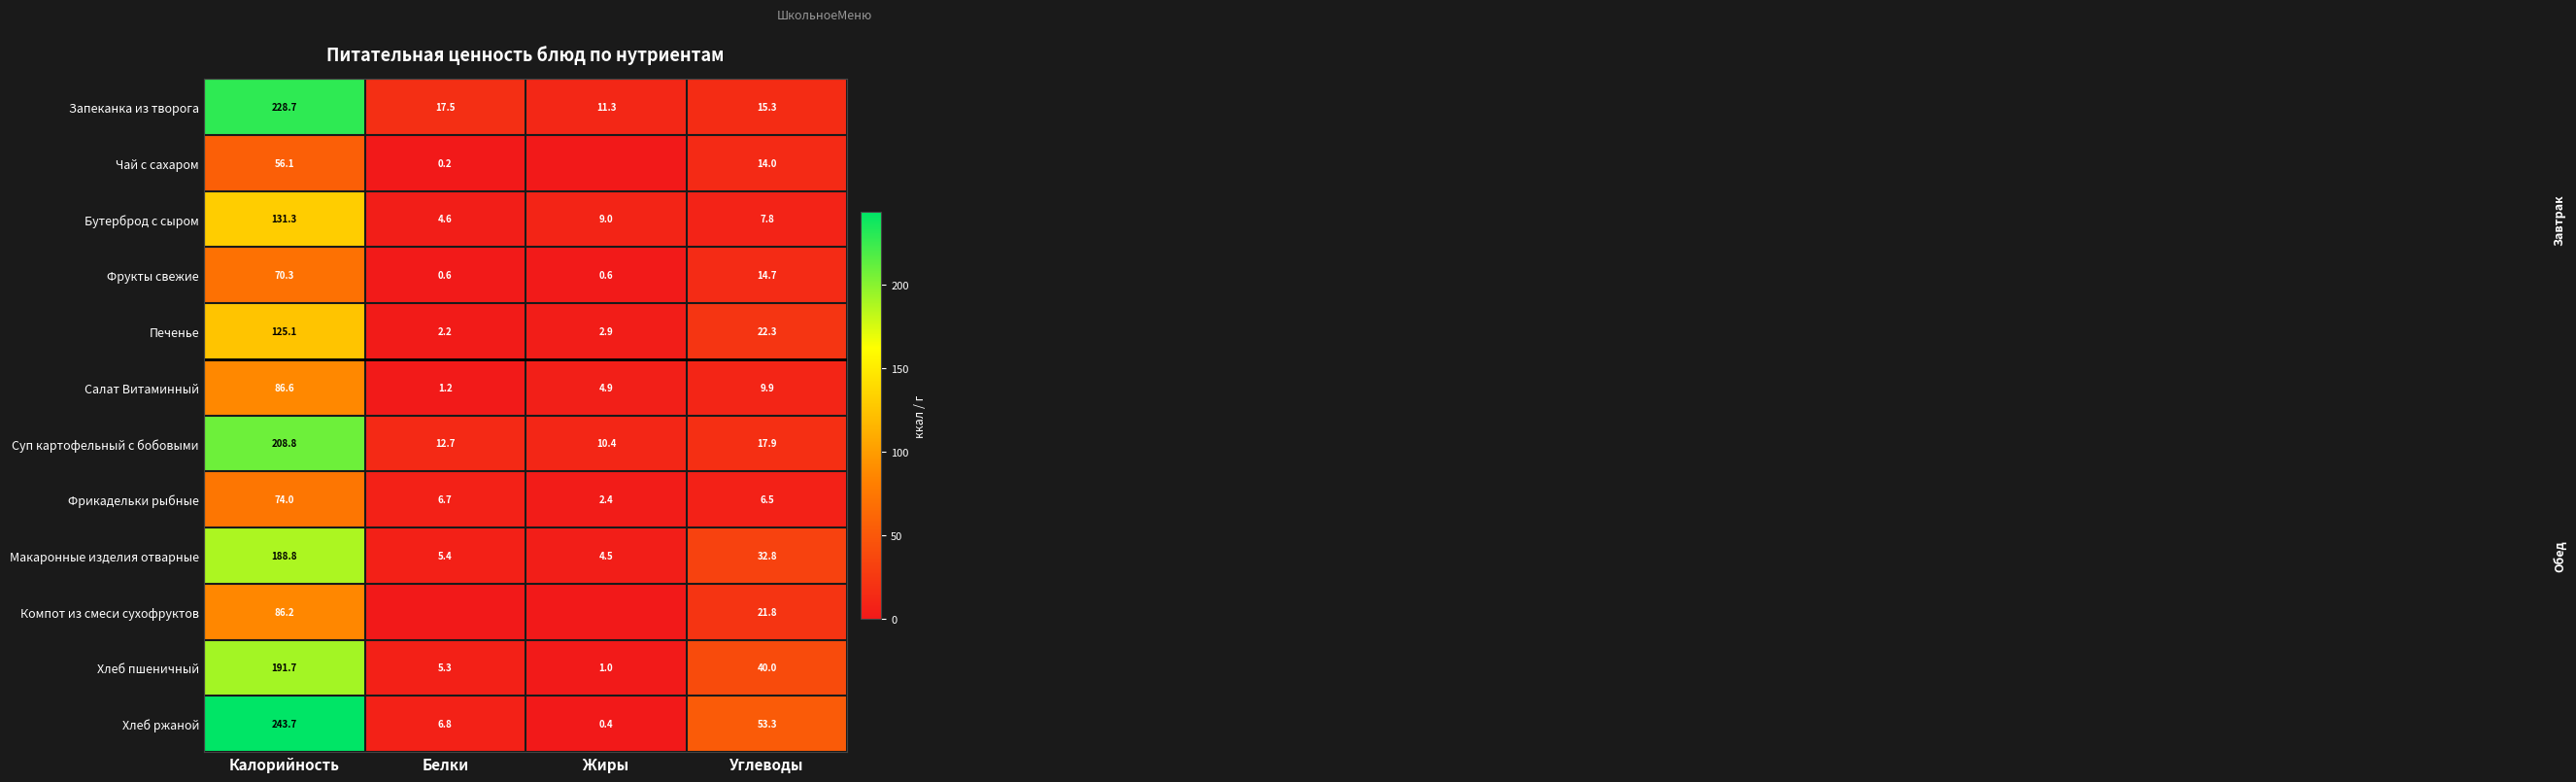

True or false: Хлеб пшеничный has a value of 1.5 at Жиры.

False